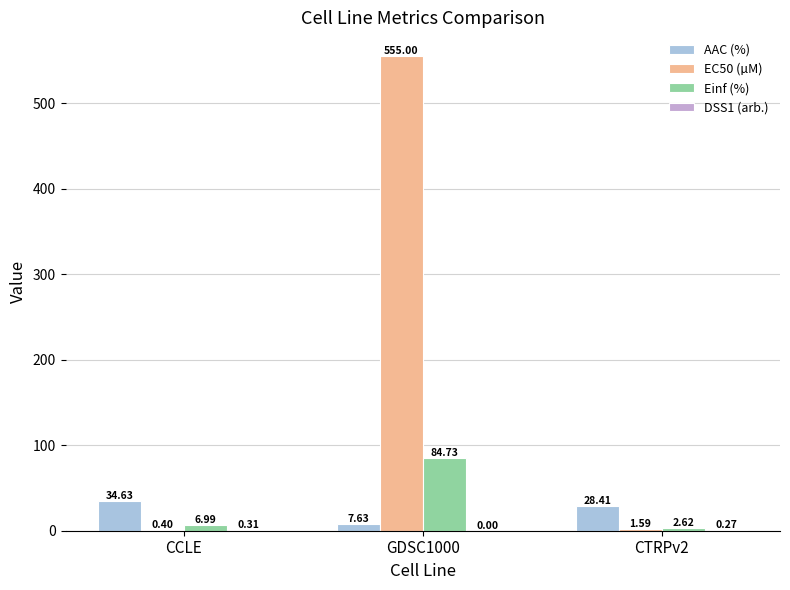

What is the total value across all series at GDSC1000?

647.4